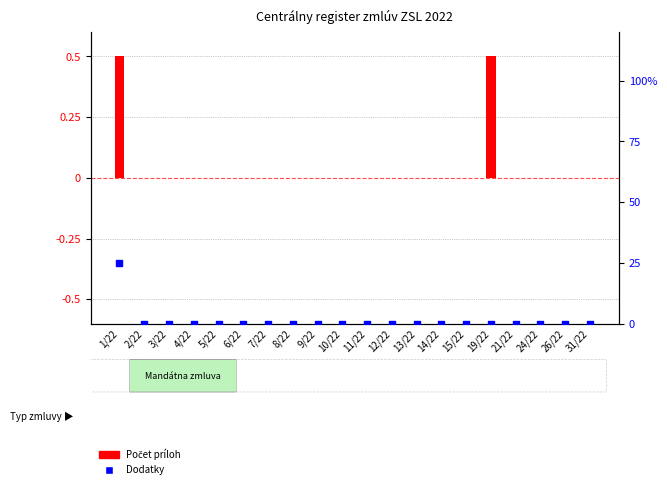

Which series has the widest spread of Y values?

Dodatky